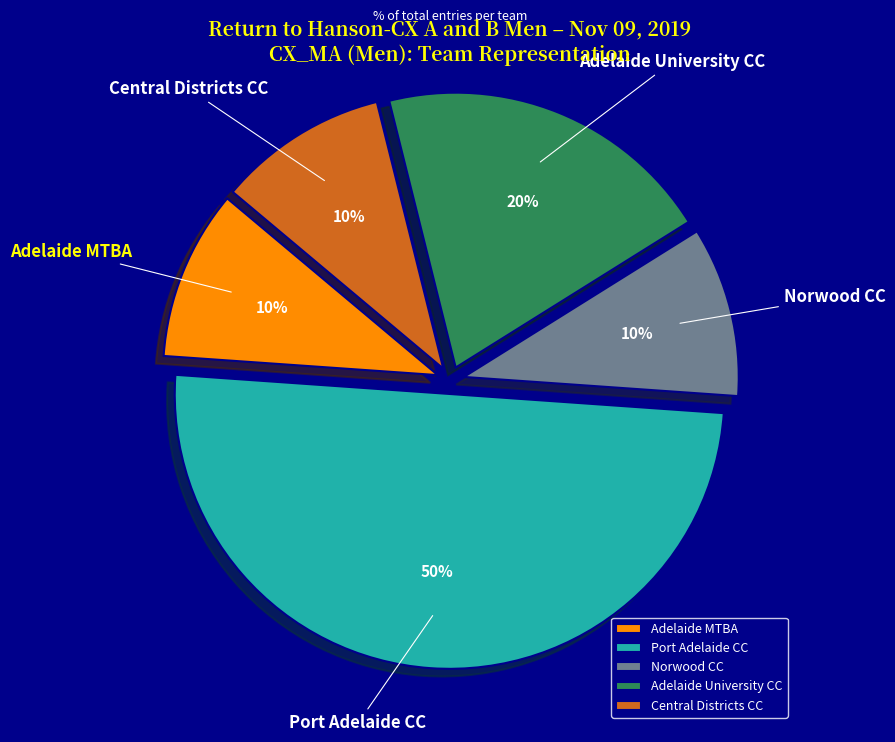

Which category has the biggest portion of the pie?

Port Adelaide CC